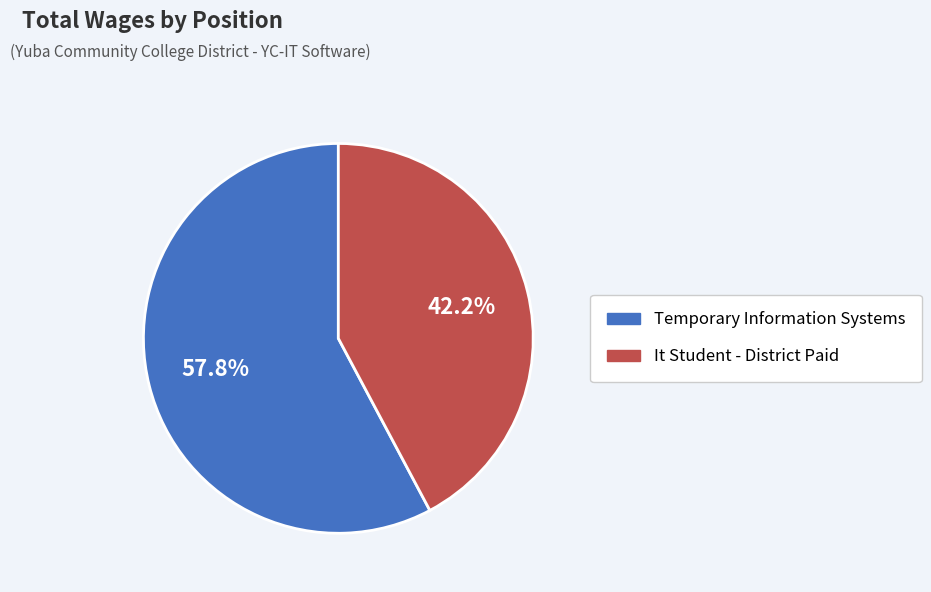

What percentage is NOT represented by Temporary Information Systems?

42.2%